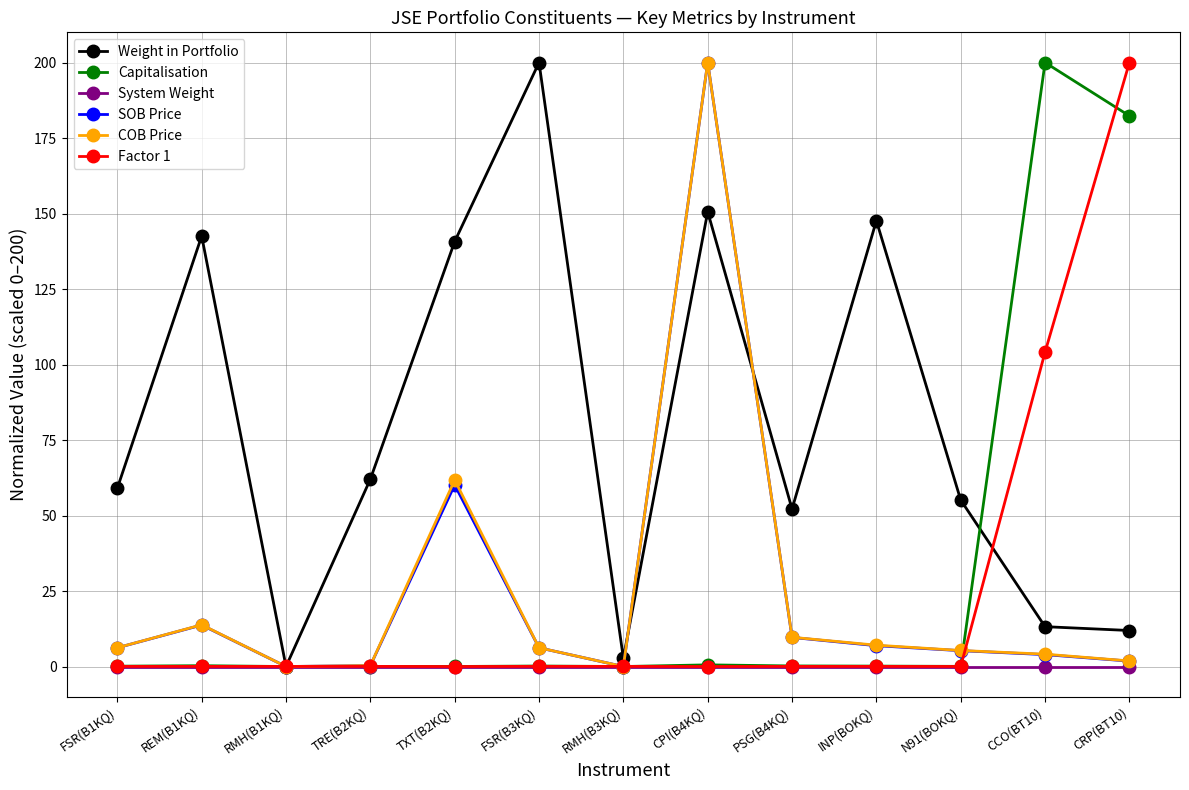

Where is the first local maximum for Weight in Portfolio?

REM(B1KQ)